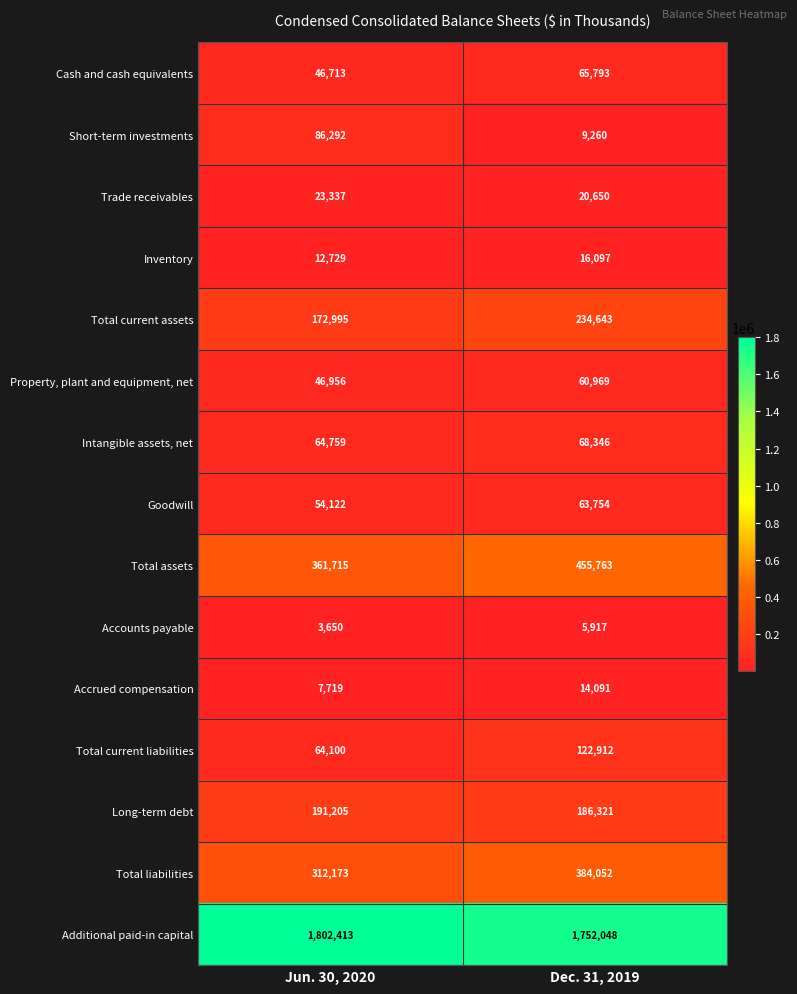

The Total current liabilities series shows 55955 at Dec. 31, 2019. True or false?

False